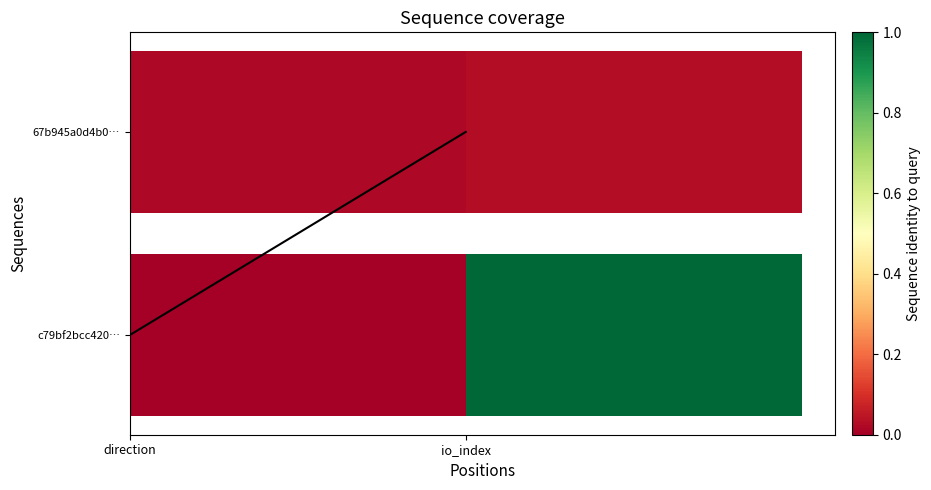

At which label is the value closest to 0?

direction